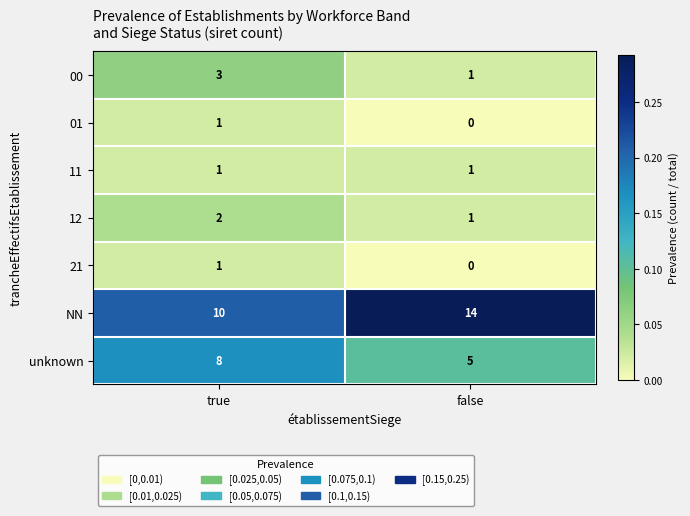

Which series has the largest range (max minus min)?

NN